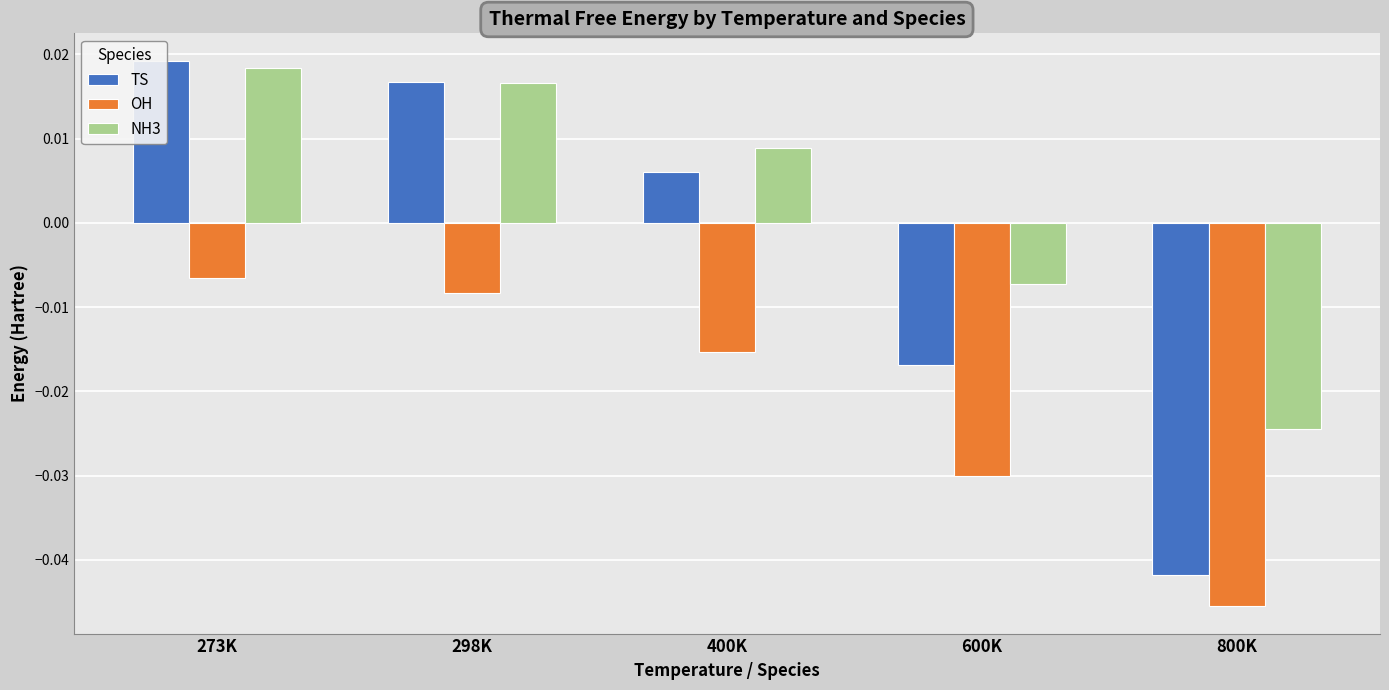

True or false: TS has a value of 0.0 at 273K.

False